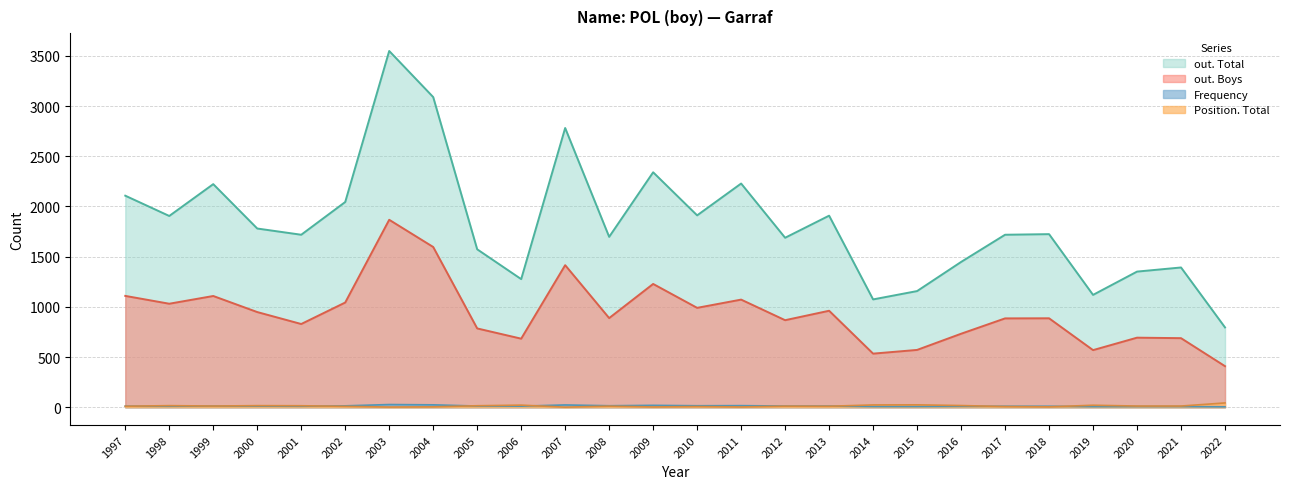

List the series in order of their peak value, highest first.

out. Total, out. Boys, Position. Total, Frequency